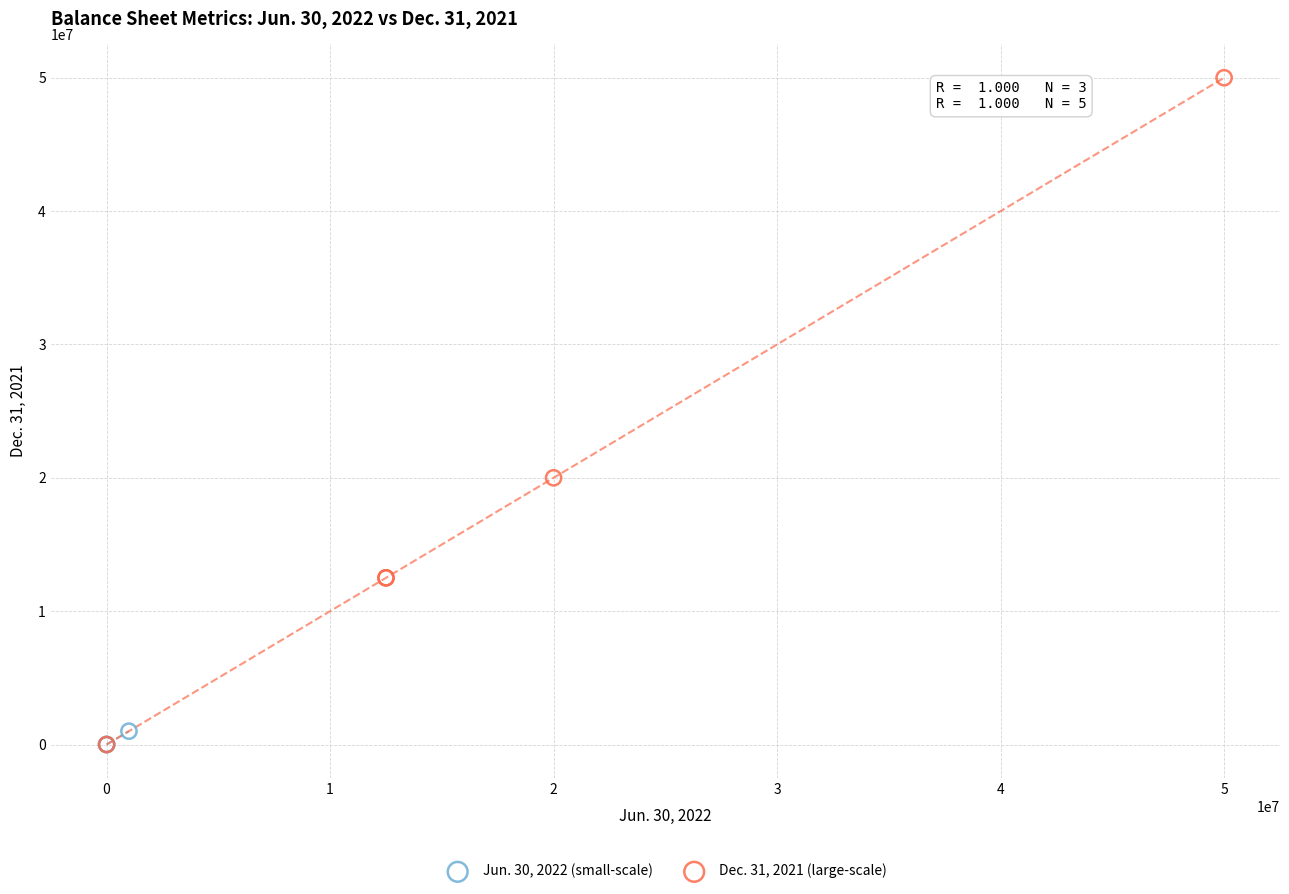

What are all the series names shown in the legend?

Jun. 30, 2022 (small-scale), Dec. 31, 2021 (large-scale)